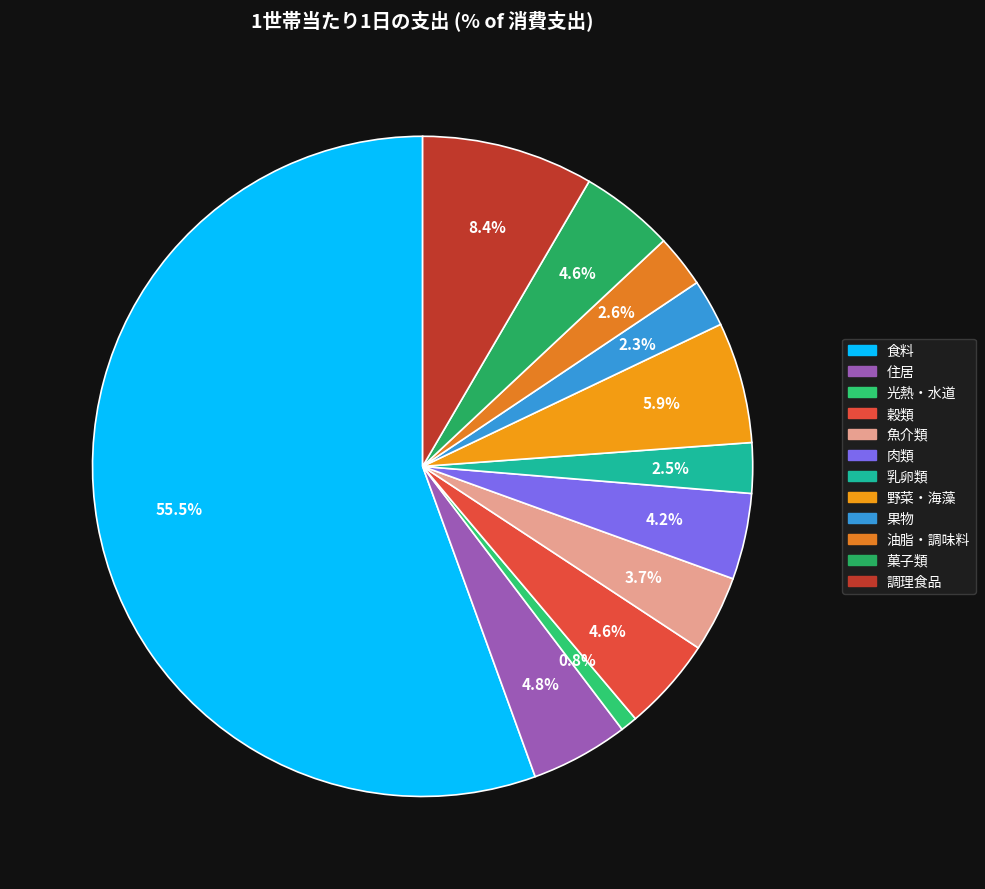

Rank the categories by value from highest to lowest.

食料, 調理食品, 野菜・海藻, 住居, 菓子類, 穀類, 肉類, 魚介類, 油脂・調味料, 乳卵類, 果物, 光熱・水道